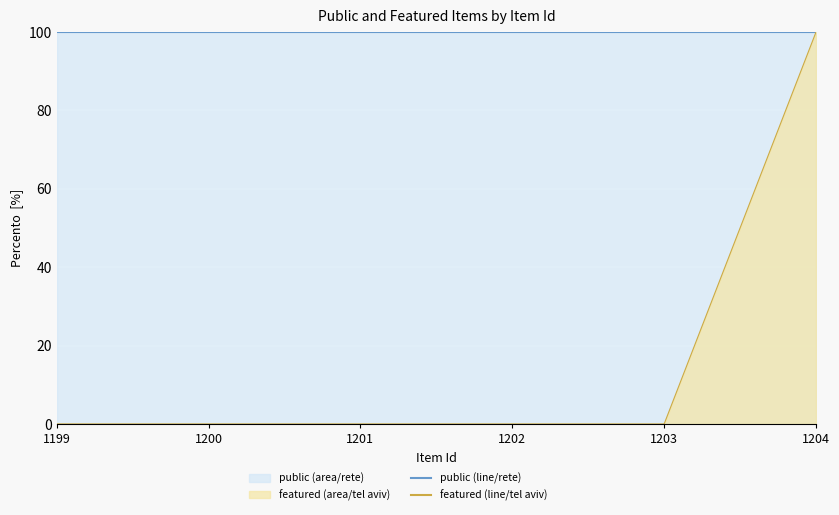

What is the average value?

17